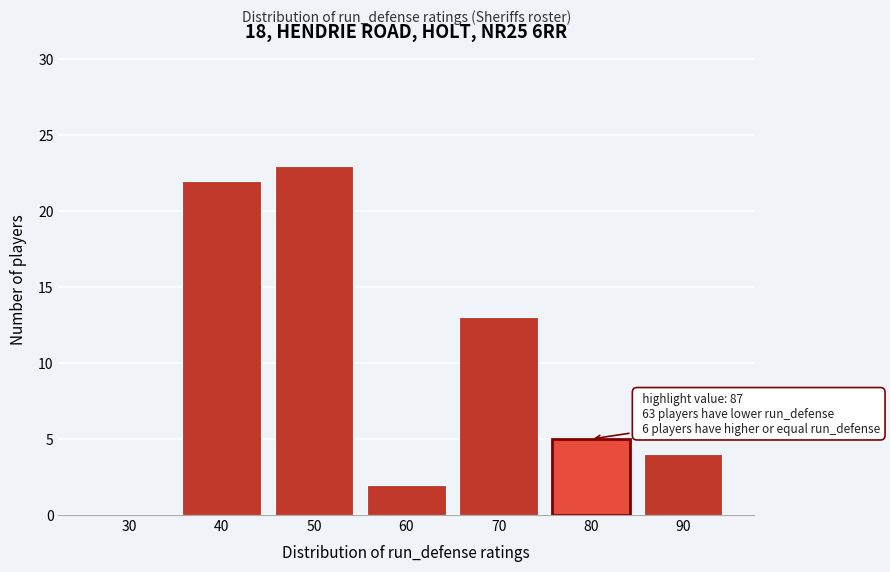

Reading left to right, what are all the values shown in this chart?

30=0	40=22	50=23	60=2	70=13	80=5	90=4